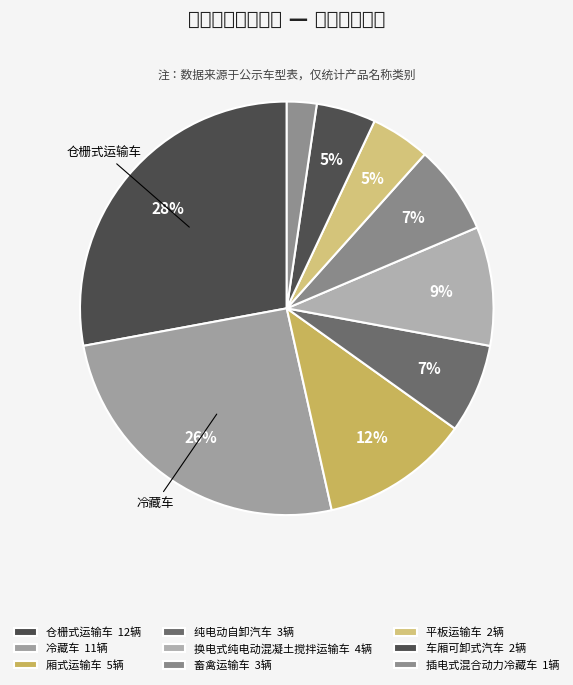

What is the change in value from 冷藏车 to 插电式混合动力冷藏车?

-10